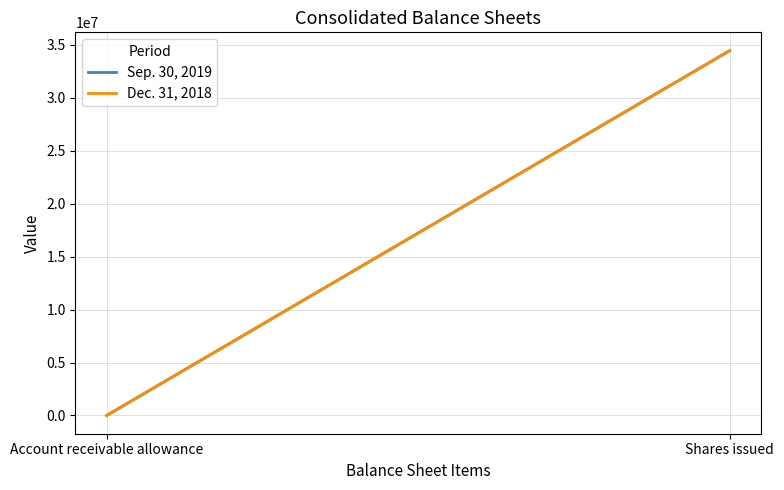

What is the label of the 2nd point from the left?

Shares issued